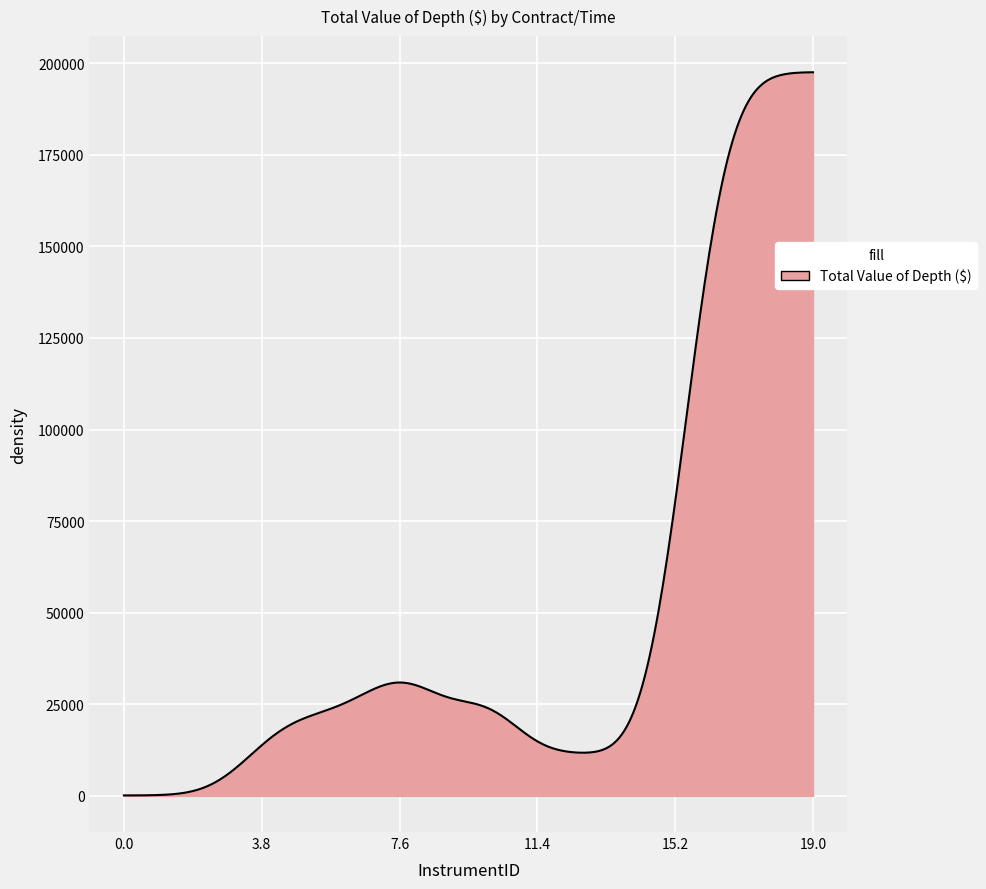

What is the difference between the maximum and minimum values?

197419.8